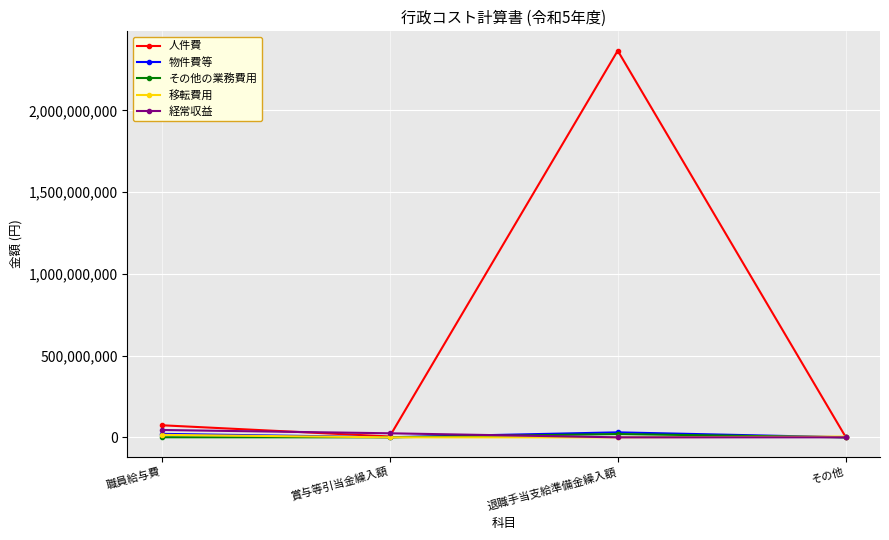

The 移転費用 series shows 15217737 at 職員給与費. True or false?

True